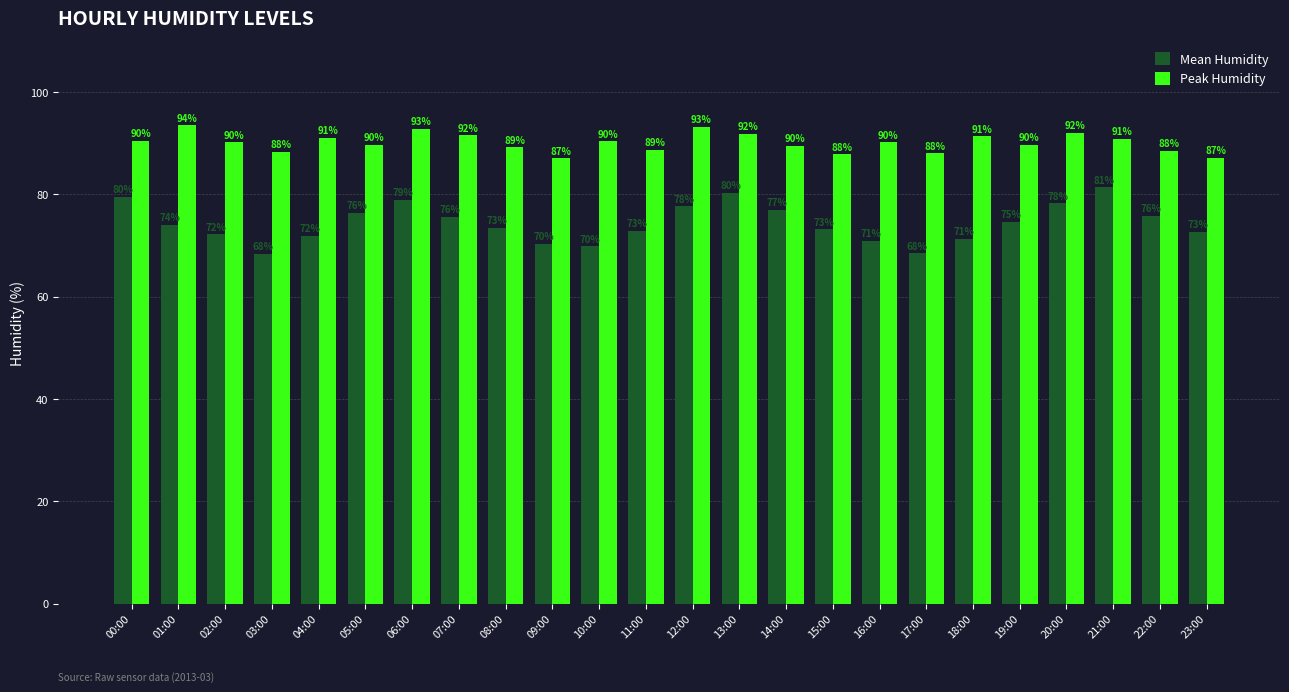

At 00:00, list the series in order from largest to smallest.

Peak Humidity, Mean Humidity